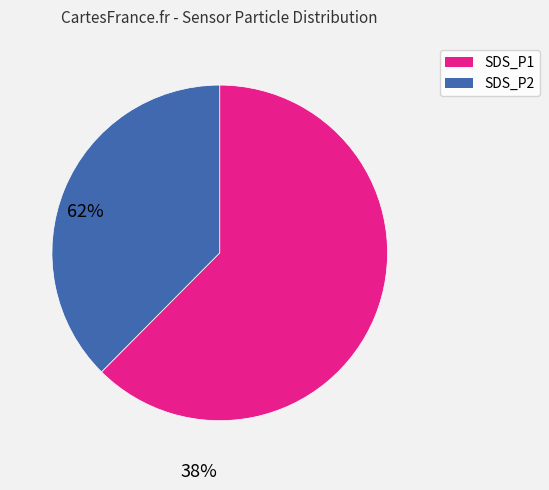

Is SDS_P1 the majority of the pie?

Yes